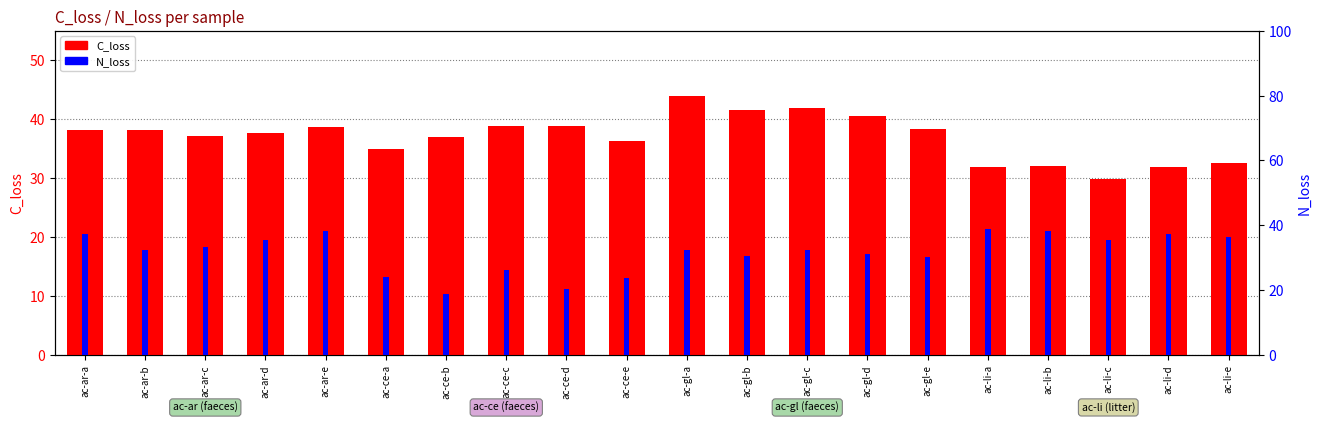

What is the label of the 19th bar from the left?

ac-li-d